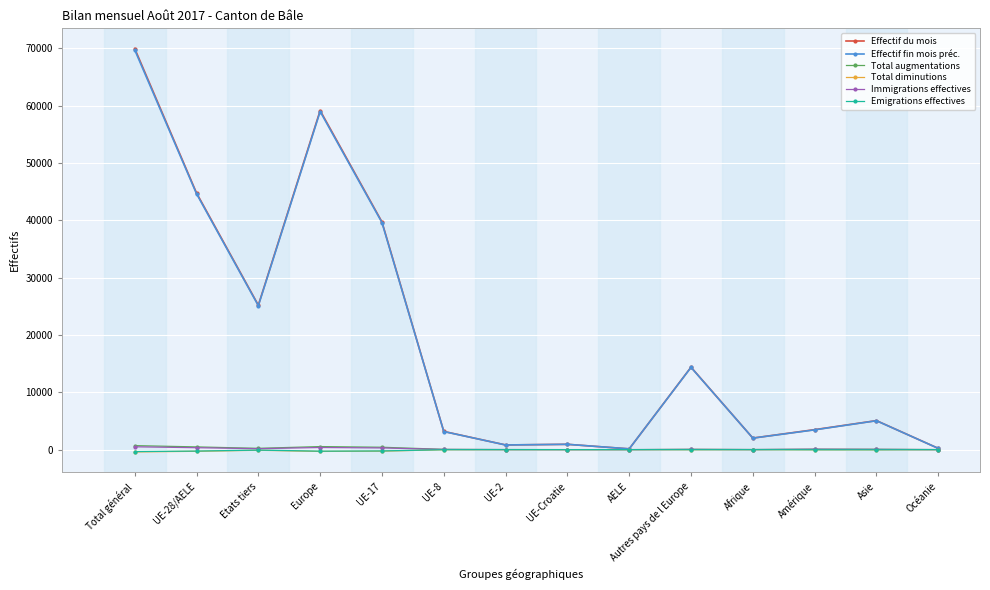

What is the label of the 3rd point from the left?

Etats tiers